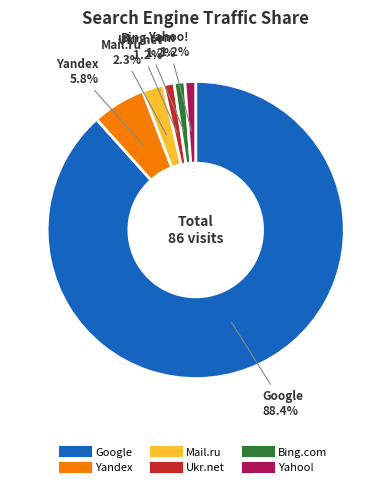

To the nearest percent, what is the average slice percentage?

17%